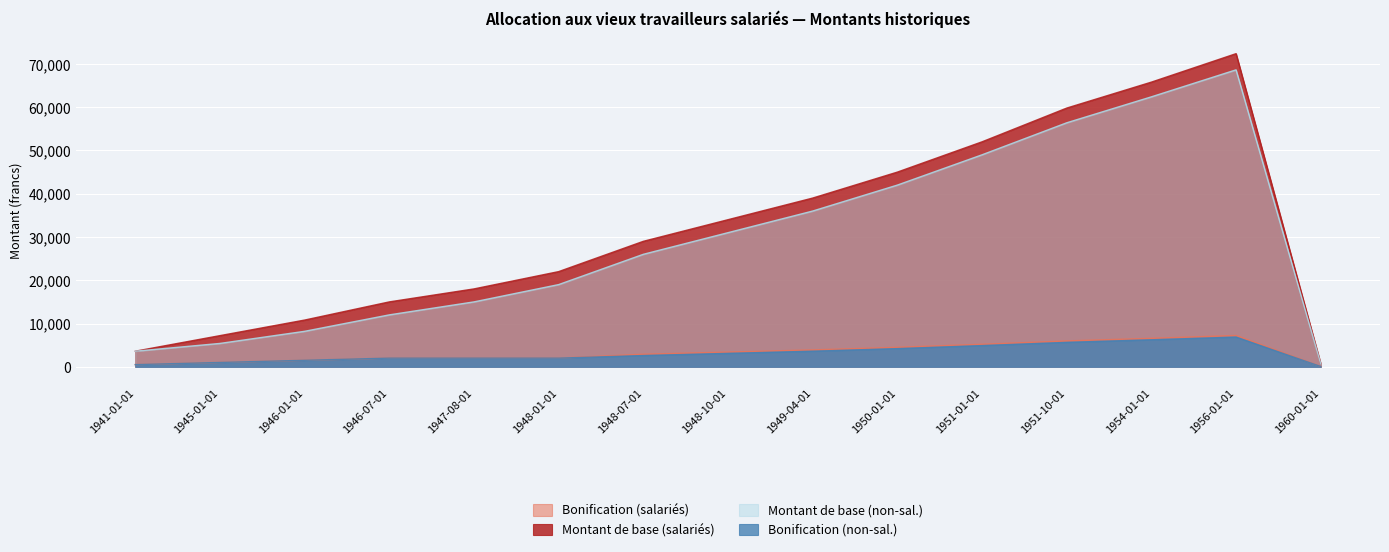

Where is the first local maximum for Bonification (non-sal.)?

1956-01-01